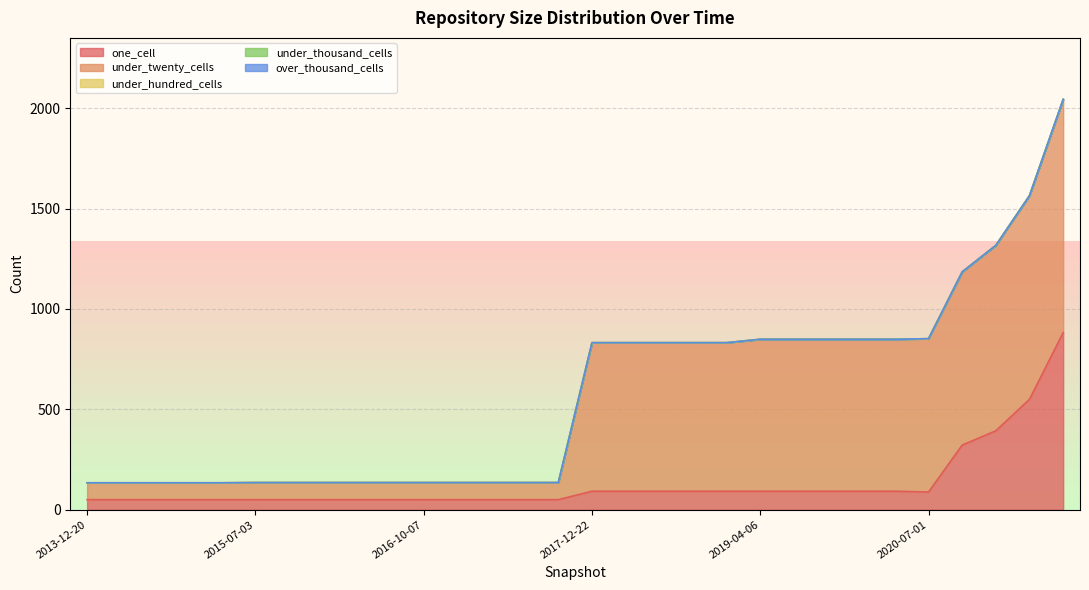

Reading left to right, what are all the values shown in this chart?

one_cell: 2013-12-20=50	2014-03-28=50	2014-09-08=50	2015-01-19=50	2015-04-09=50	2015-07-03=50	2015-10-01=50	2016-01-04=50	2016-04-05=50	2016-07-04=50	2016-10-07=50	2016-12-27=50	2017-04-12=50	2017-07-24=50	2017-10-12=50	2017-12-22=92	2018-04-09=92	2018-07-11=92	2018-09-28=92	2019-01-01=92	2019-04-06=92	2019-07-01=92	2019-10-09=92	2020-01-01=92	2020-04-01=92	2020-07-01=88	2020-10-01=322	2021-01-01=393	2021-04-01=550	2021-07-01=882
under_twenty_cells: 2013-12-20=84	2014-03-28=84	2014-09-08=84	2015-01-19=84	2015-04-09=84	2015-07-03=85	2015-10-01=85	2016-01-04=85	2016-04-05=85	2016-07-04=85	2016-10-07=85	2016-12-27=85	2017-04-12=85	2017-07-24=85	2017-10-12=85	2017-12-22=740	2018-04-09=740	2018-07-11=740	2018-09-28=740	2019-01-01=740	2019-04-06=757	2019-07-01=757	2019-10-09=757	2020-01-01=757	2020-04-01=757	2020-07-01=764	2020-10-01=863	2021-01-01=924	2021-04-01=1015	2021-07-01=1162
under_hundred_cells: 2013-12-20=0	2014-03-28=0	2014-09-08=0	2015-01-19=0	2015-04-09=0	2015-07-03=0	2015-10-01=0	2016-01-04=0	2016-04-05=0	2016-07-04=0	2016-10-07=0	2016-12-27=0	2017-04-12=0	2017-07-24=0	2017-10-12=0	2017-12-22=0	2018-04-09=0	2018-07-11=0	2018-09-28=0	2019-01-01=0	2019-04-06=0	2019-07-01=0	2019-10-09=0	2020-01-01=0	2020-04-01=0	2020-07-01=0	2020-10-01=0	2021-01-01=0	2021-04-01=0	2021-07-01=0
under_thousand_cells: 2013-12-20=0	2014-03-28=0	2014-09-08=0	2015-01-19=0	2015-04-09=0	2015-07-03=0	2015-10-01=0	2016-01-04=0	2016-04-05=0	2016-07-04=0	2016-10-07=0	2016-12-27=0	2017-04-12=0	2017-07-24=0	2017-10-12=0	2017-12-22=0	2018-04-09=0	2018-07-11=0	2018-09-28=0	2019-01-01=0	2019-04-06=0	2019-07-01=0	2019-10-09=0	2020-01-01=0	2020-04-01=0	2020-07-01=0	2020-10-01=0	2021-01-01=0	2021-04-01=0	2021-07-01=0
over_thousand_cells: 2013-12-20=0	2014-03-28=0	2014-09-08=0	2015-01-19=0	2015-04-09=0	2015-07-03=0	2015-10-01=0	2016-01-04=0	2016-04-05=0	2016-07-04=0	2016-10-07=0	2016-12-27=0	2017-04-12=0	2017-07-24=0	2017-10-12=0	2017-12-22=0	2018-04-09=0	2018-07-11=0	2018-09-28=0	2019-01-01=0	2019-04-06=0	2019-07-01=0	2019-10-09=0	2020-01-01=0	2020-04-01=0	2020-07-01=0	2020-10-01=0	2021-01-01=0	2021-04-01=0	2021-07-01=0